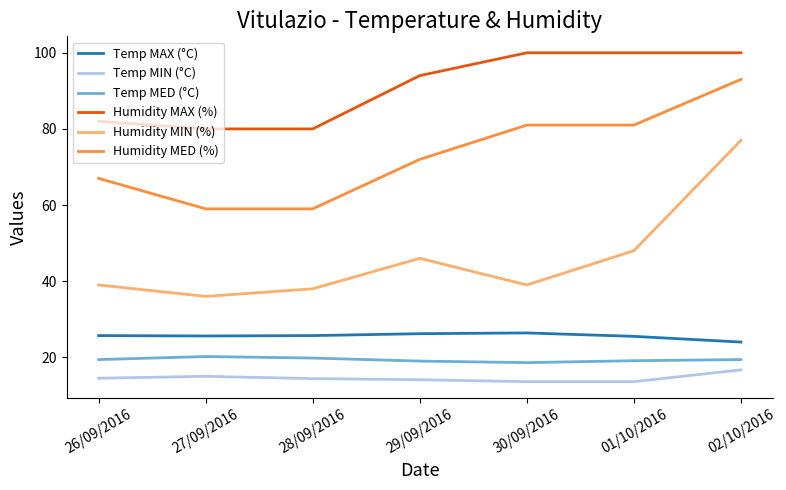

What is the greatest value displayed?

100.0